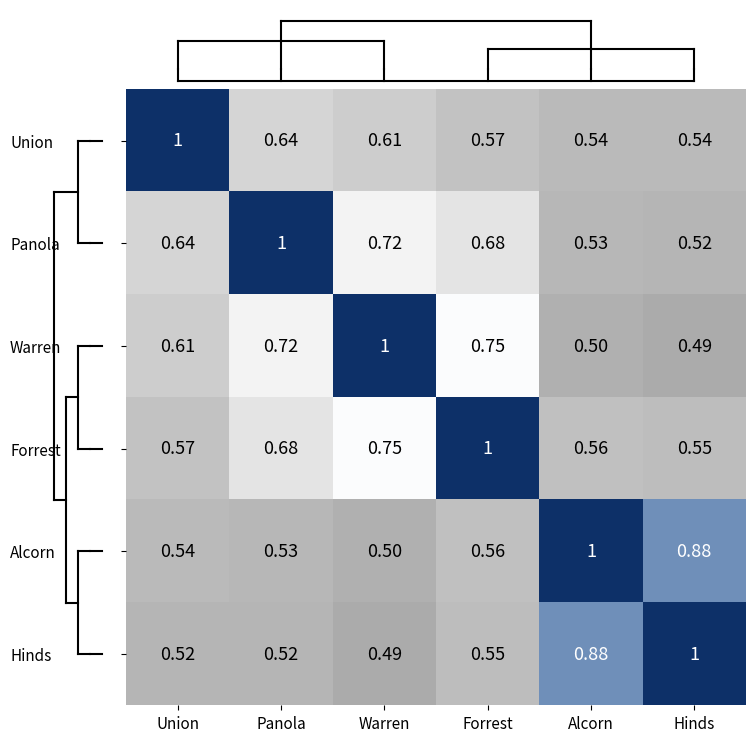

At which label is Hinds closest to 0?

Warren